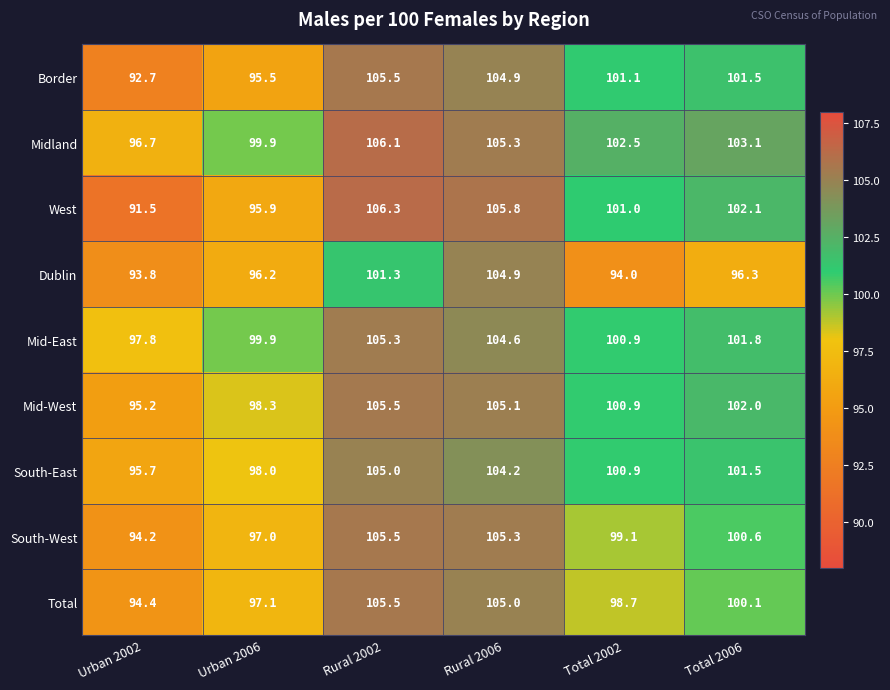

Which category has the highest value in the West series?

Rural 2002